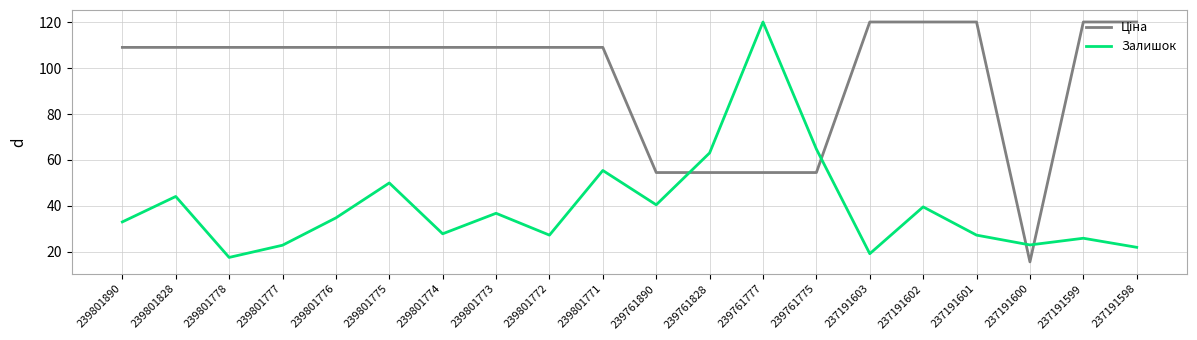

Between 239801890 and 239801777, which series saw the biggest shift?

Залишок